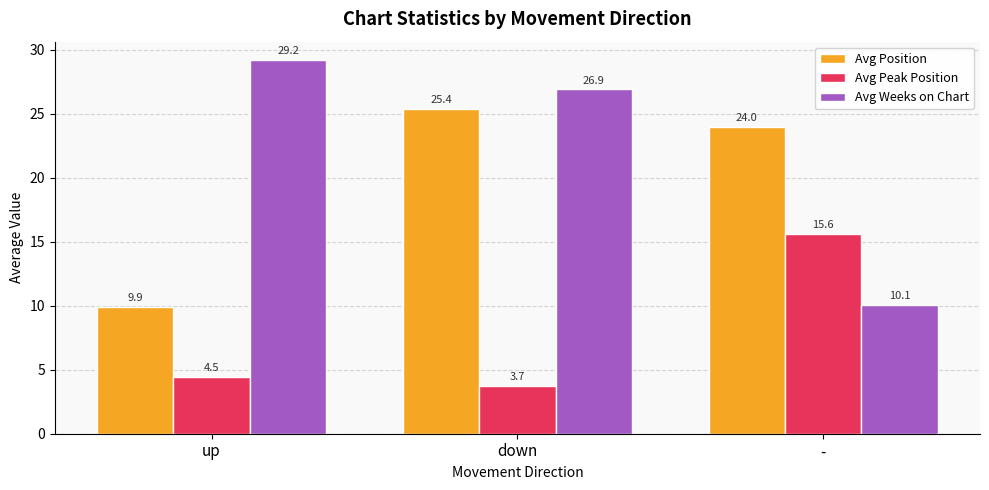

What is the label of the 1st bar from the right?

-